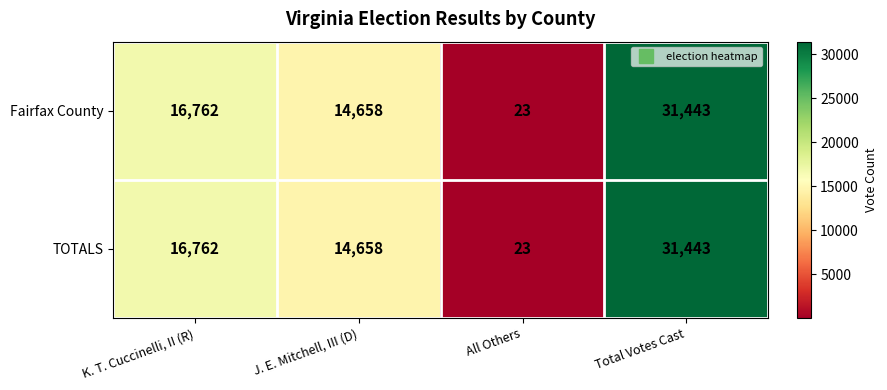

List the labels in order of Fairfax County value, smallest first.

All Others, J. E. Mitchell, III (D), K. T. Cuccinelli, II (R), Total Votes Cast